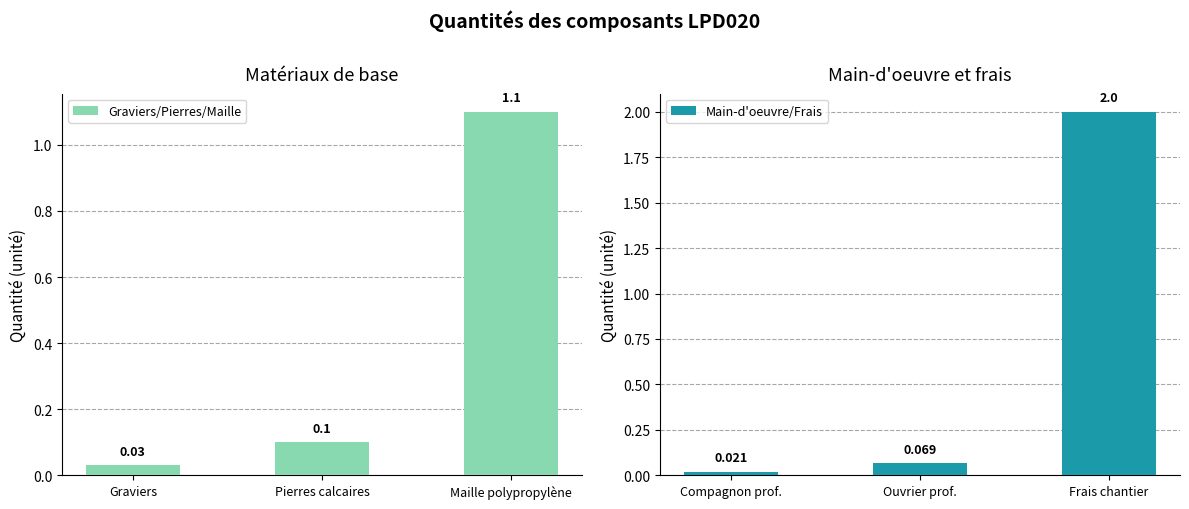

What is the difference between the Graviers/Pierres/Maille values at Maille polypropylène and Pierres calcaires?

1.0